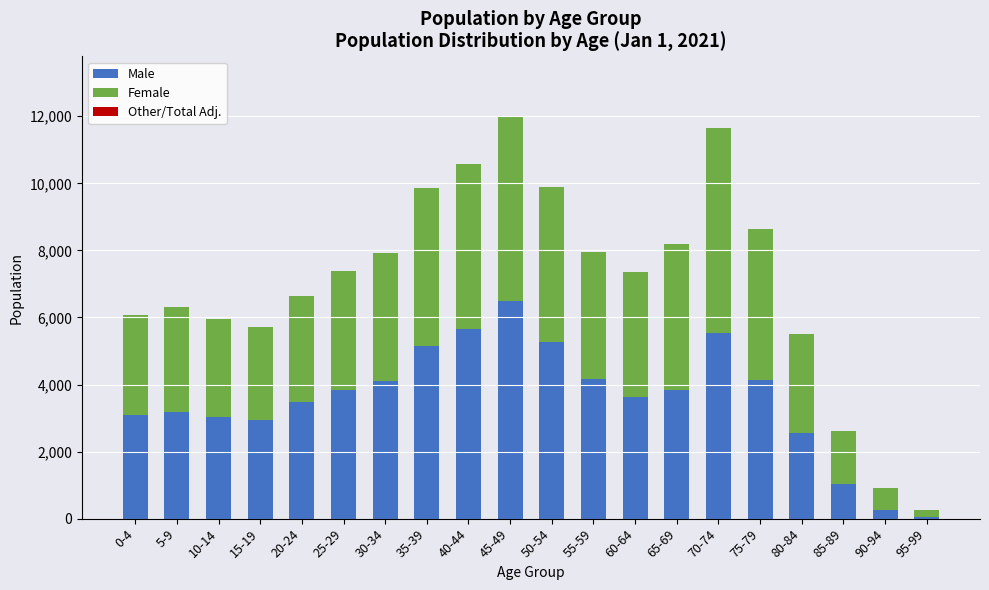

What is the total value across all series at 90-94?

921